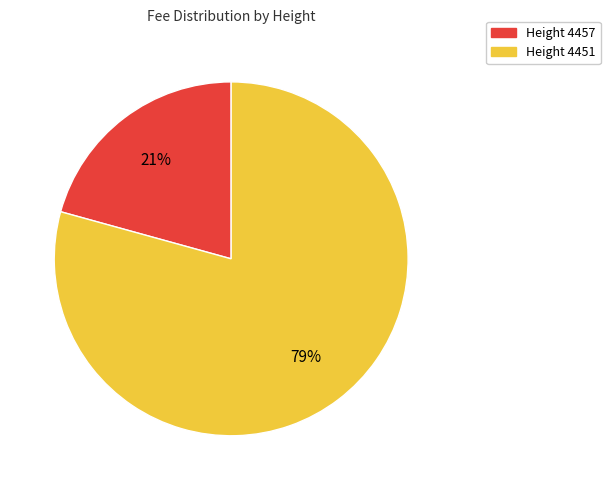

How many slices are in this pie chart?

2